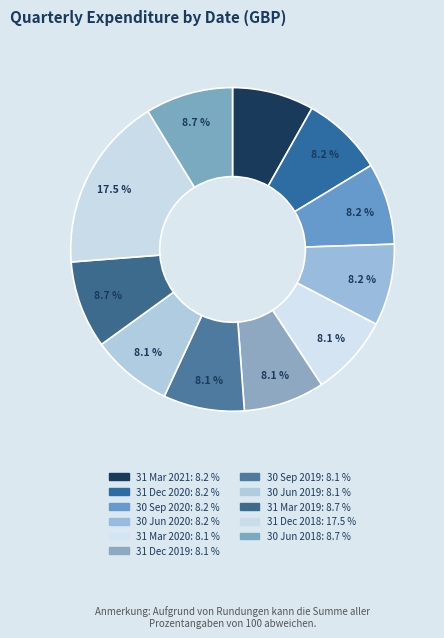

Is 31 Dec 2019 the majority of the pie?

No